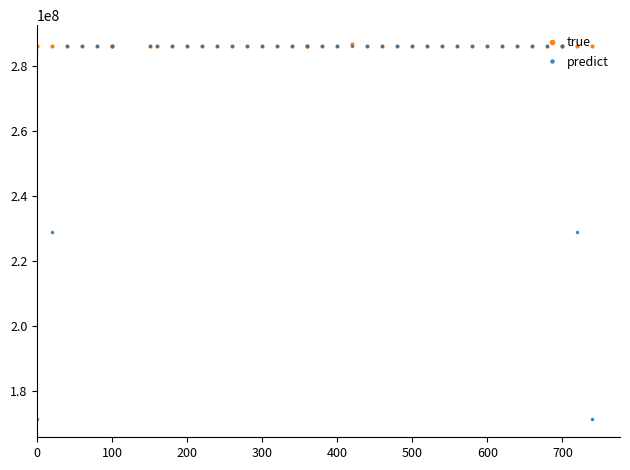

List the series in order of their overall mean, lowest first.

predict, true